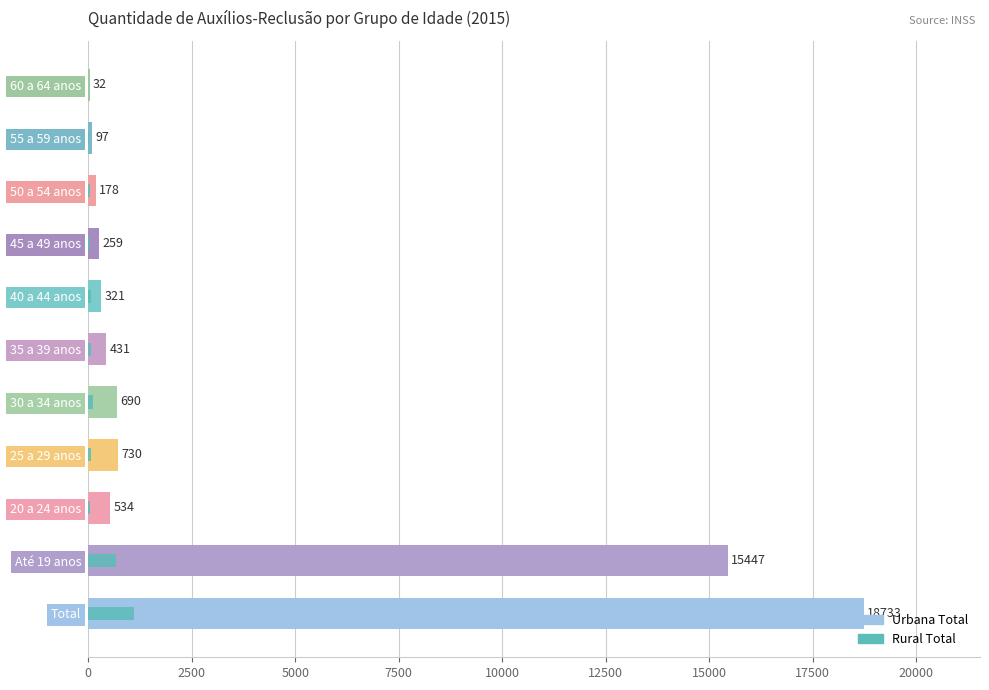

List the series in order of their peak value, highest first.

Urbana Total, Rural Total